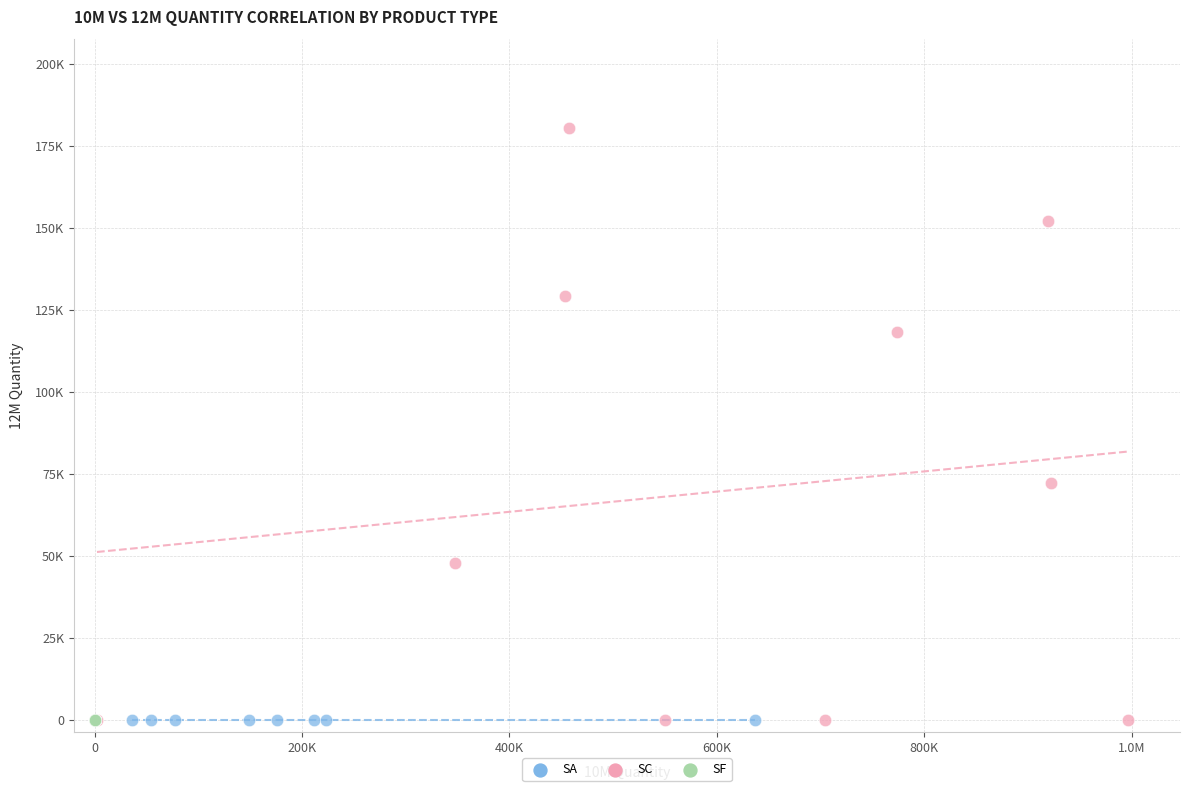

What are all the series names shown in the legend?

SA, SC, SF